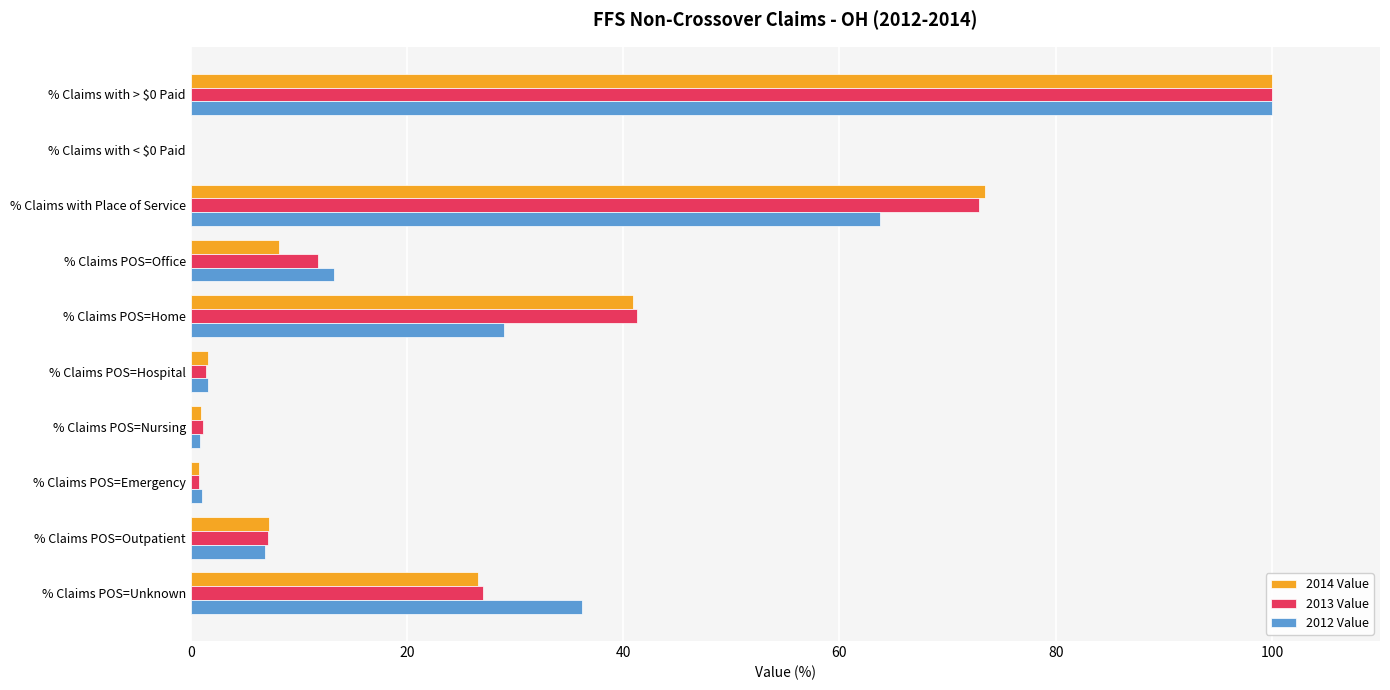

Count the number of categories in the chart.

10